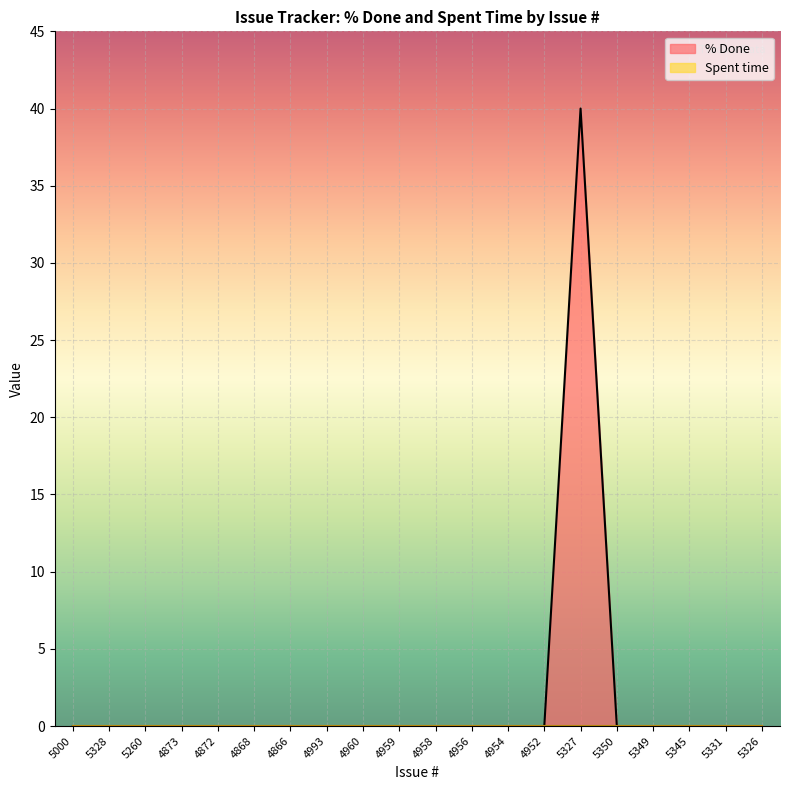

Rank the categories by value from highest to lowest.

5327, 5000, 5328, 5260, 4873, 4872, 4868, 4866, 4993, 4960, 4959, 4958, 4956, 4954, 4952, 5350, 5349, 5345, 5331, 5326